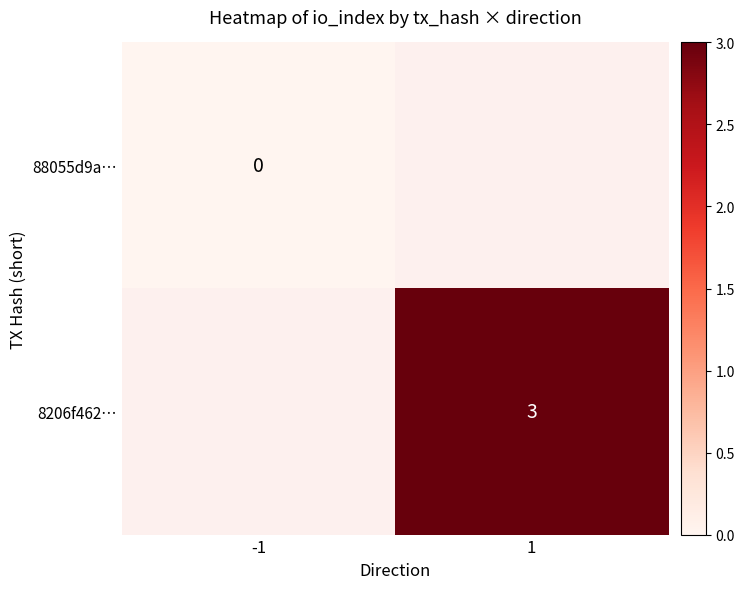

At which category does the chart reach its peak across all series?

1